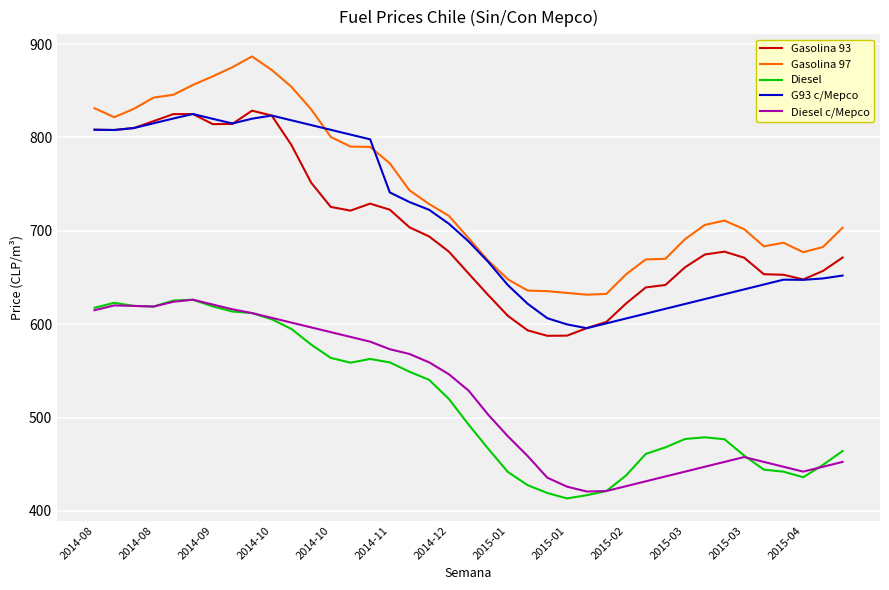

What is the difference between the second highest and second lowest values in the Gasolina 93 series?

237.4